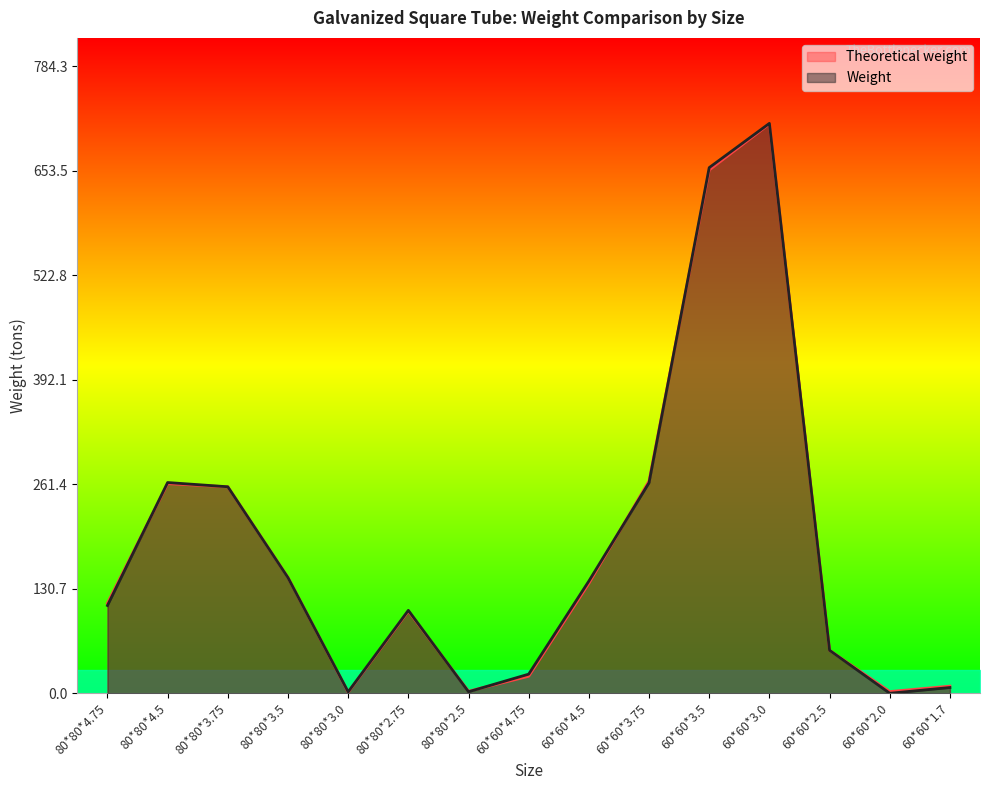

Reading left to right, what are all the values shown in this chart?

Theoretical weight: 80*80*4.75=112.7	80*80*4.5=262.2	80*80*3.75=258.3	80*80*3.5=144.9	80*80*3.0=1.3	80*80*2.75=102.7	80*80*2.5=2.6	60*60*4.75=21.3	60*60*4.5=137.5	60*60*3.75=265.6	60*60*3.5=654.6	60*60*3.0=712.2	60*60*2.5=53.8	60*60*2.0=2.1	60*60*1.7=8.9
Weight: 80*80*4.75=109.8	80*80*4.5=263.7	80*80*3.75=258.3	80*80*3.5=144.6	80*80*3.0=1.7	80*80*2.75=103.7	80*80*2.5=1.9	60*60*4.75=23.9	60*60*4.5=140.3	60*60*3.75=263.4	60*60*3.5=657.6	60*60*3.0=713.0	60*60*2.5=53.8	60*60*2.0=0.0	60*60*1.7=7.2